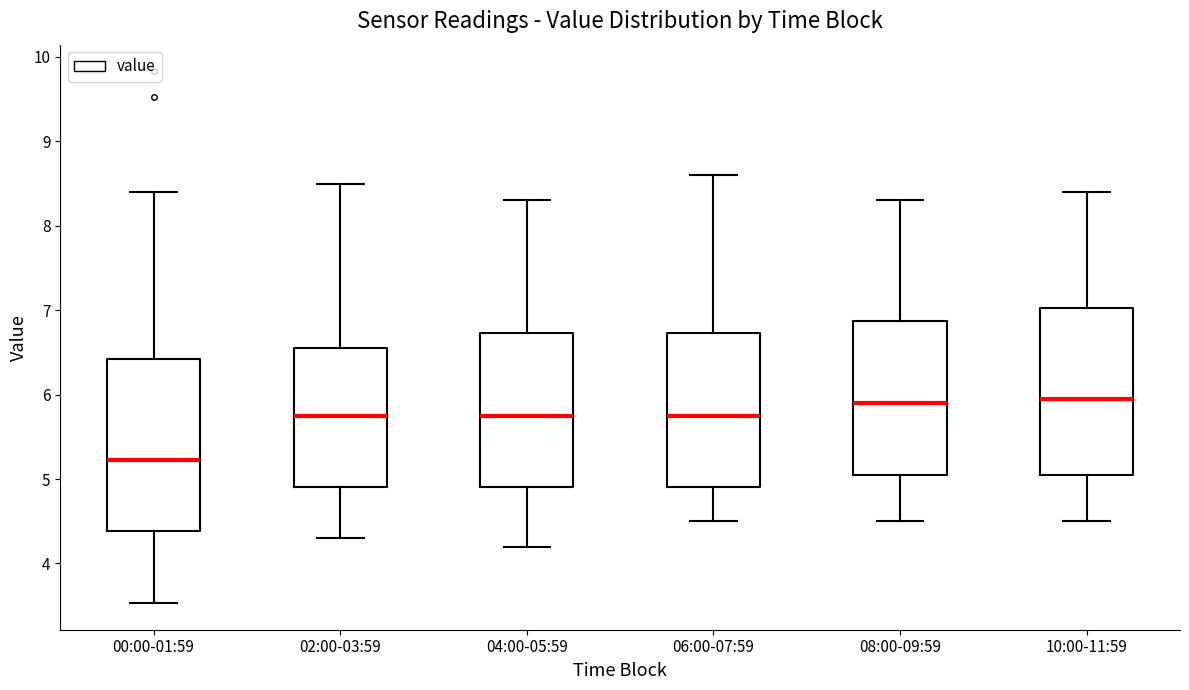

Reading left to right, read every box against the y-axis: the position of its median line, the range the box covers, and the ends of its whiskers. The values are not printed on the chart, so give them approximately, as read against the axis.

00:00-01:59: median 5.2, box 4.4 to 6.4, whiskers 3.5 to 8.4
02:00-03:59: median 5.8, box 4.9 to 6.6, whiskers 4.3 to 8.5
04:00-05:59: median 5.8, box 4.9 to 6.7, whiskers 4.2 to 8.3
06:00-07:59: median 5.8, box 4.9 to 6.7, whiskers 4.5 to 8.6
08:00-09:59: median 5.9, box 5.1 to 6.9, whiskers 4.5 to 8.3
10:00-11:59: median 6.0, box 5.1 to 7.0, whiskers 4.5 to 8.4